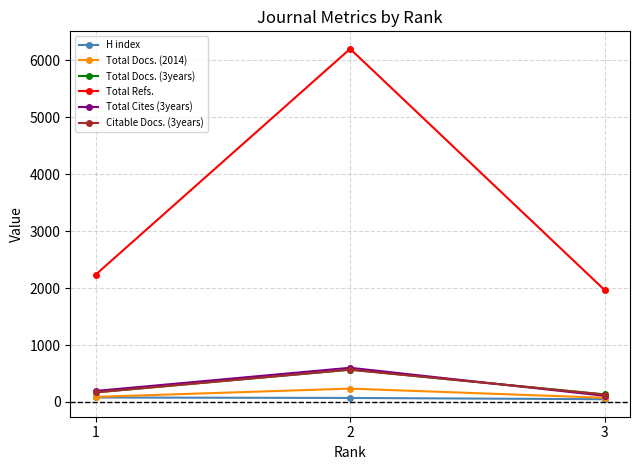

Where does the Total Cites (3years) series first go above 194?

2